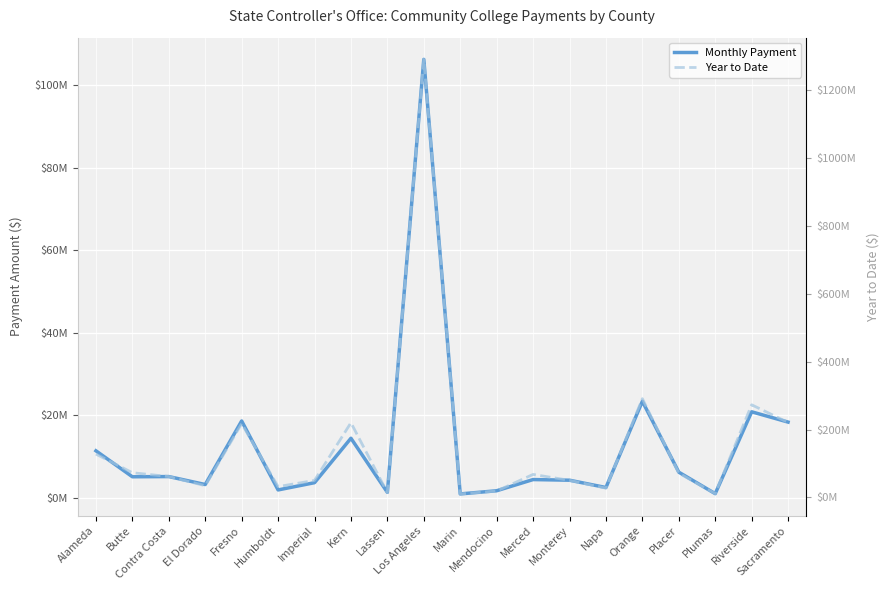

List the series in order of their overall mean, highest first.

Year to Date, Monthly Payment